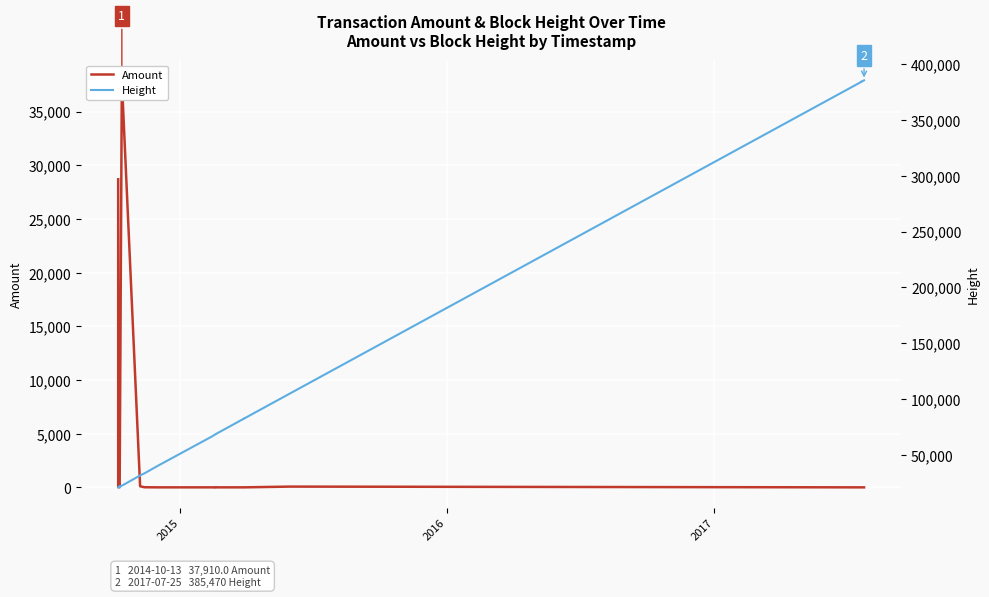

What is the maximum value for Height?

385470.0